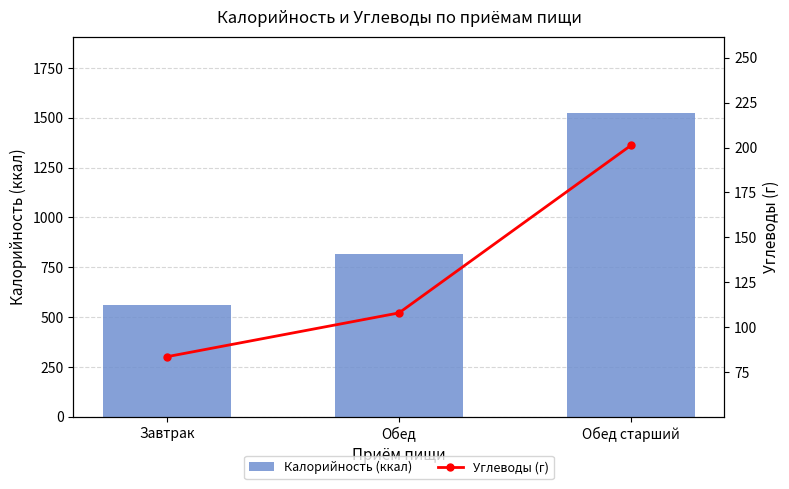

Rank the series by their average value, from highest to lowest.

Калорийность (ккал), Углеводы (г)